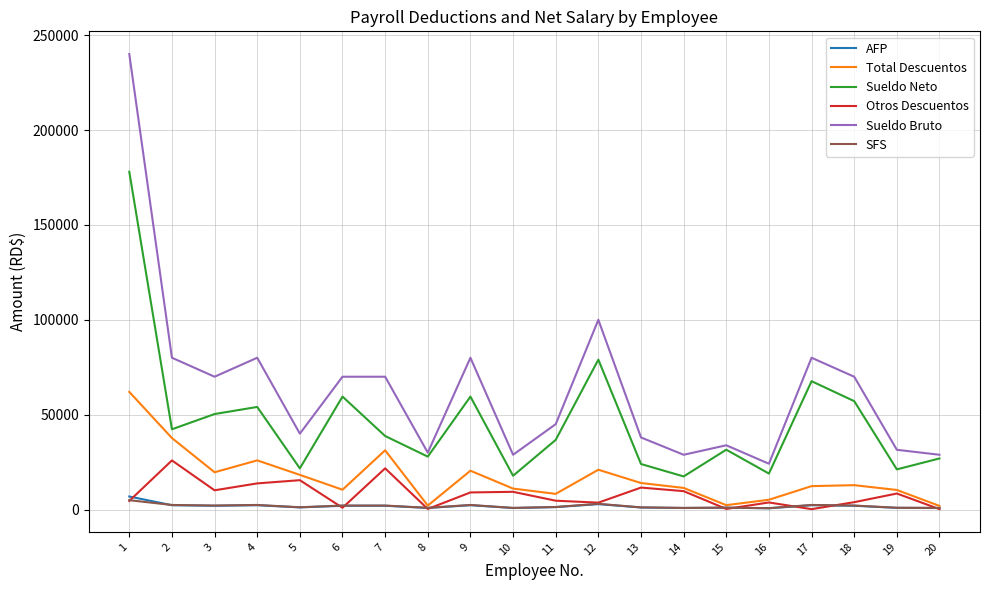

Between 2 and 16, which series saw the biggest shift?

Sueldo Bruto